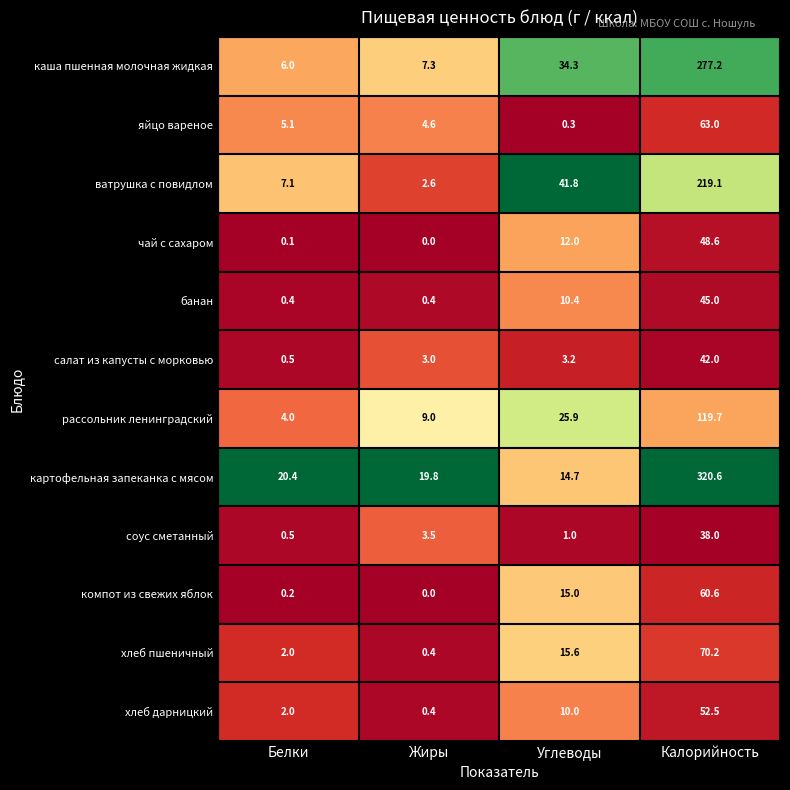

What is the spread (max minus min) of values at Калорийность?

282.6